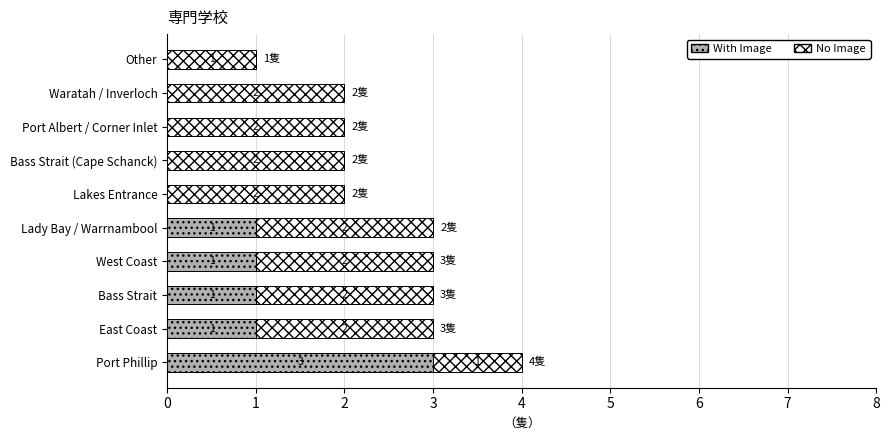

At which category is the sum across all series the highest?

Port Phillip